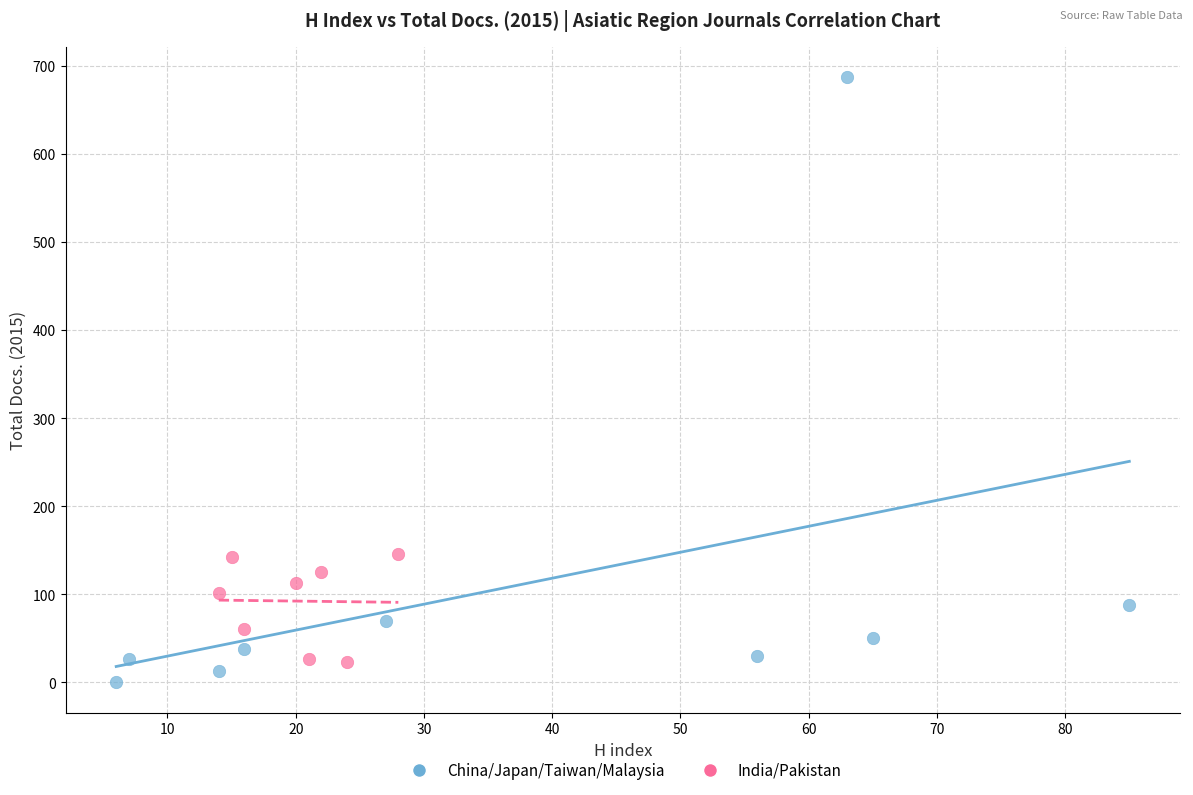

What are all the series names shown in the legend?

China/Japan/Taiwan/Malaysia, India/Pakistan